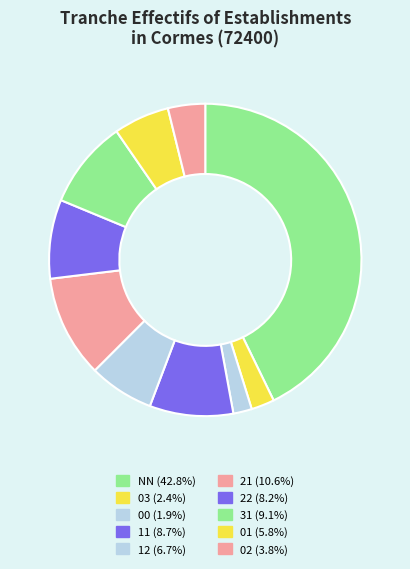

Which category has the smallest portion of the pie?

00